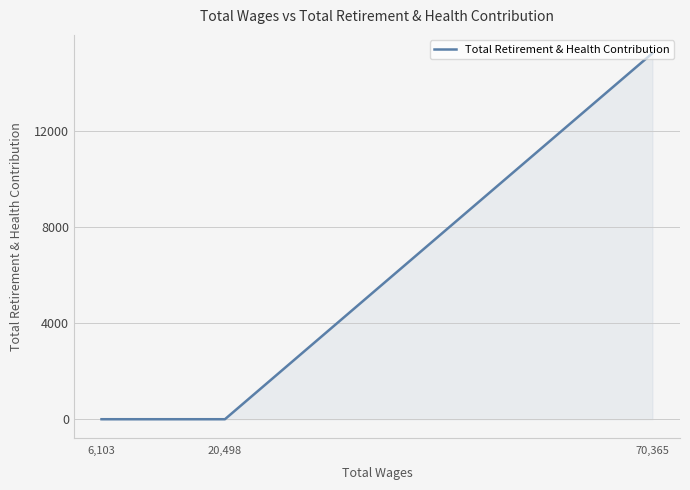

Between 70,365 and 6,103, which is larger?

70,365